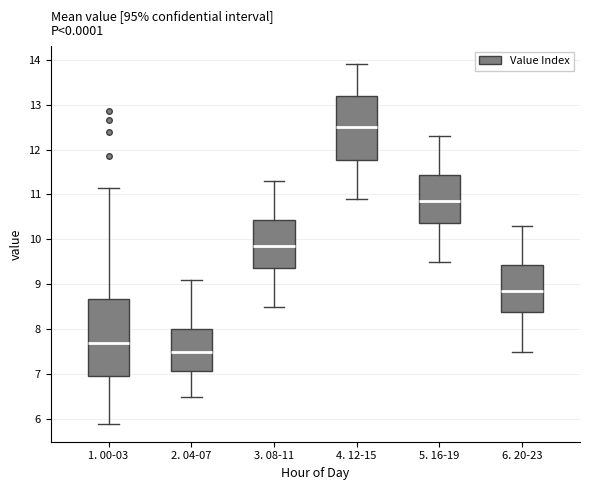

Comparing the boxes themselves (not the whiskers), which one is the tallest?

1. 00-03